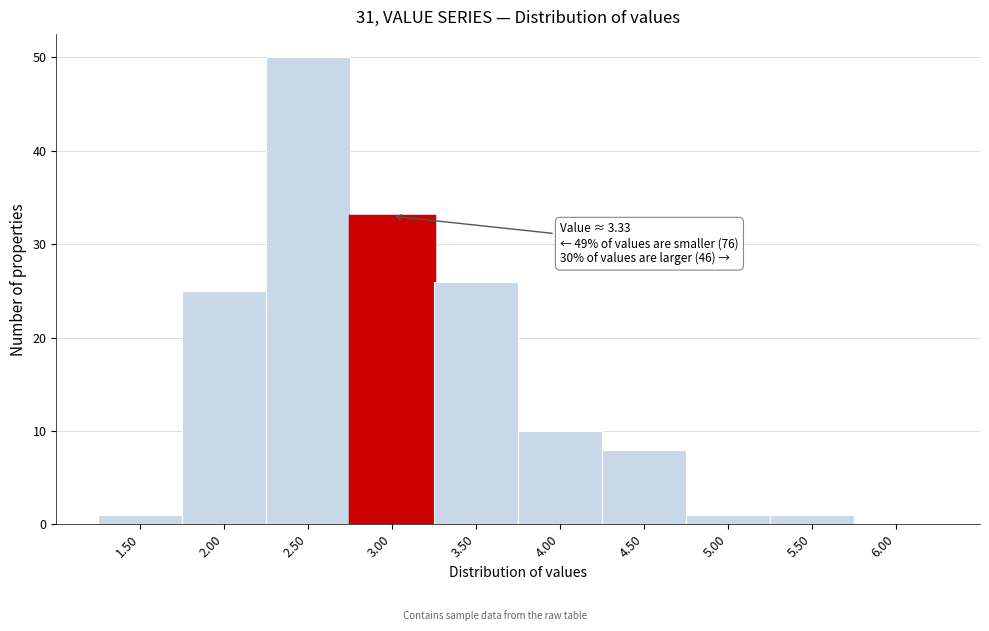

Reading left to right, transcribe all the data shown in this chart.

1.50=1	2.00=25	2.50=50	3.00=33	3.50=26	4.00=10	4.50=8	5.00=1	5.50=1	6.00=0